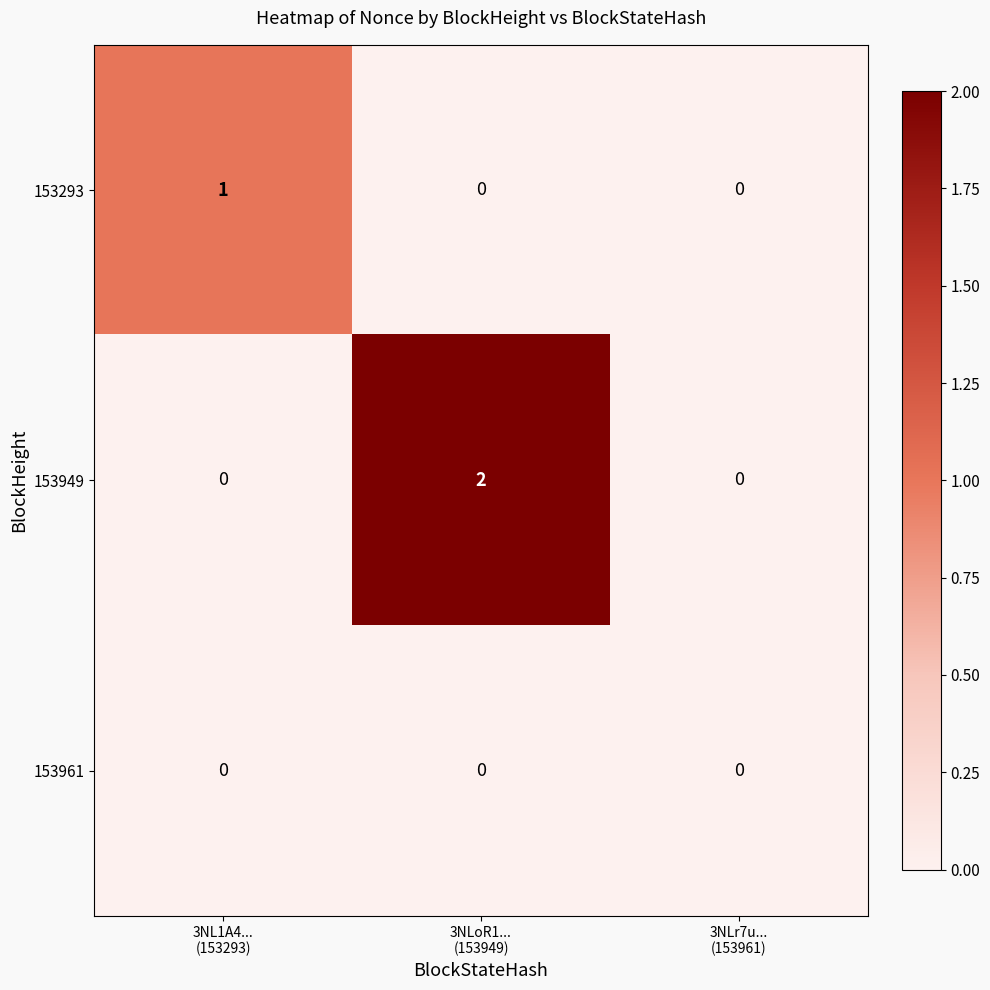

Count the number of data series in this chart.

3